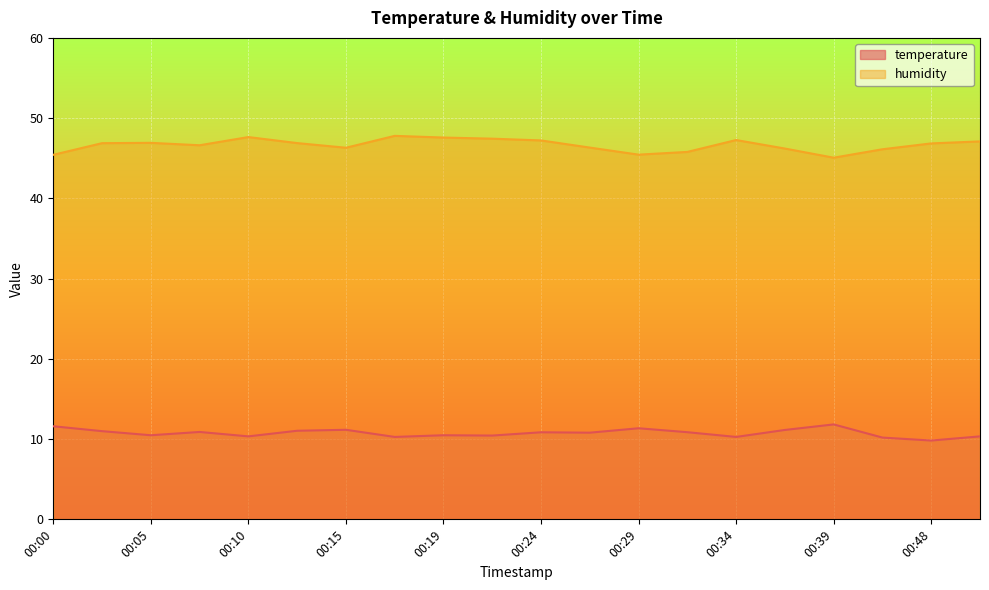

Rank the series at 00:42 from highest to lowest value.

humidity, temperature